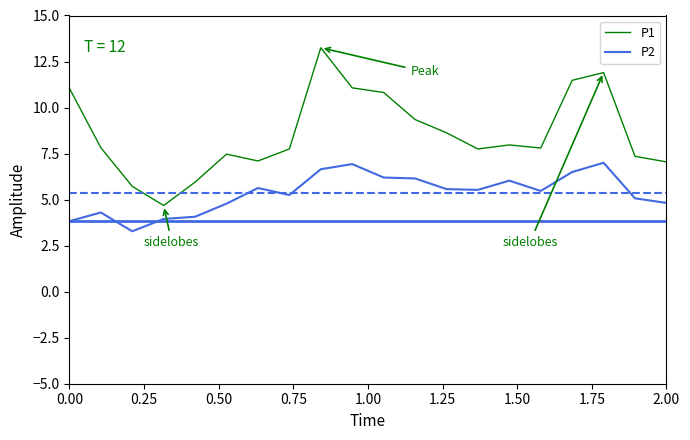

What is the lowest value of the P2 series?

3.3